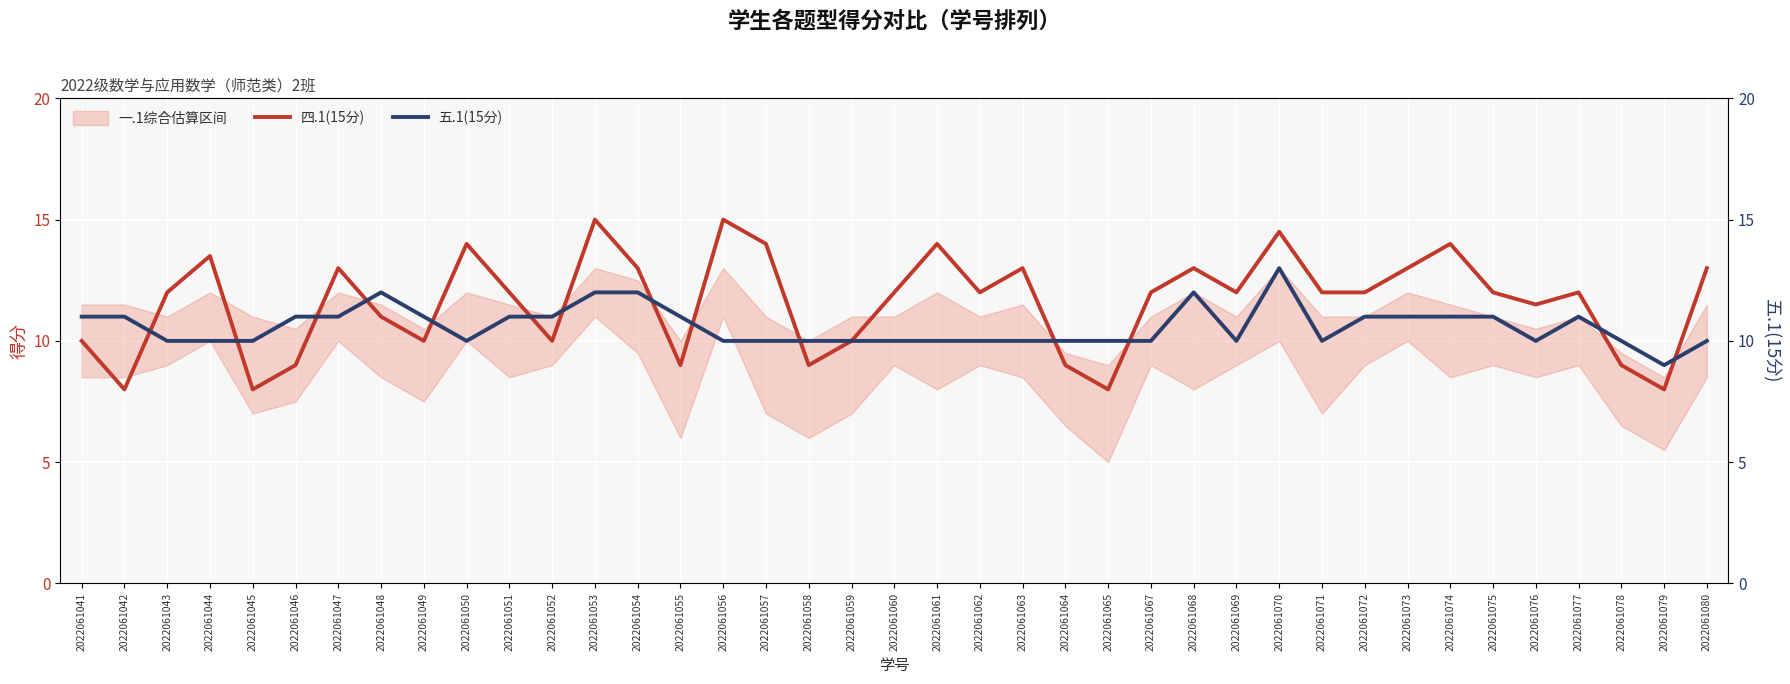

Which has a higher value, 2022061046 or 2022061074?

2022061074